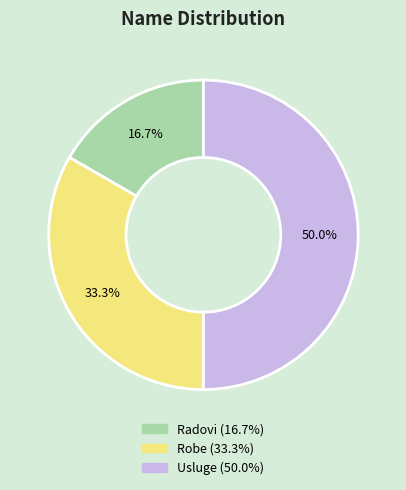

What percentage is the Robe slice, to the nearest percent?

33%